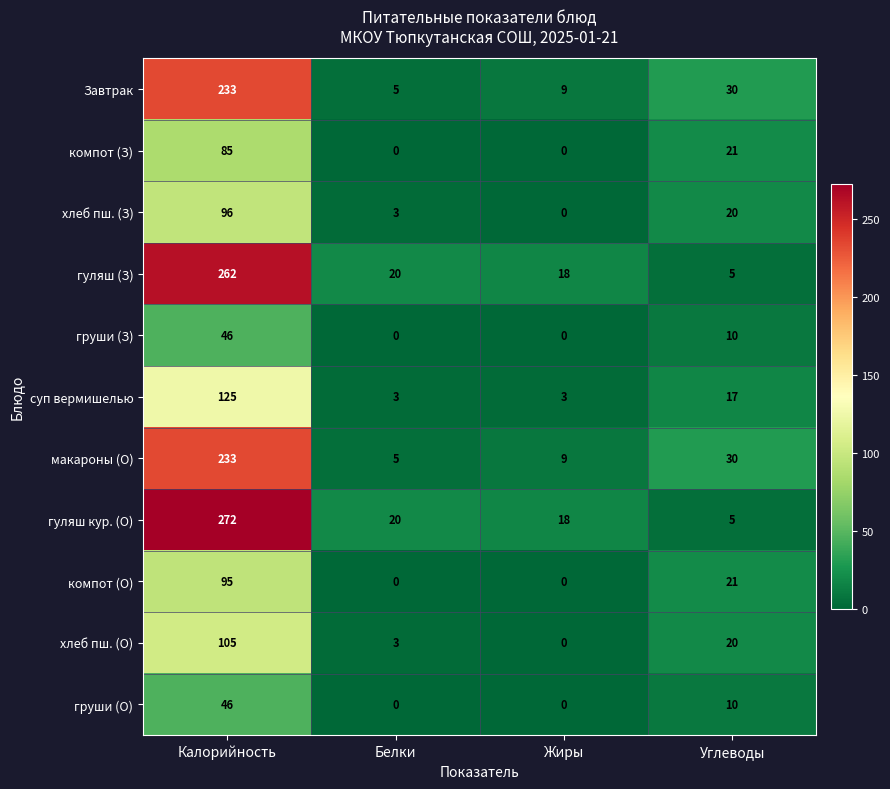

What is the difference between the maximum and minimum values in the макароны (О) series?

228